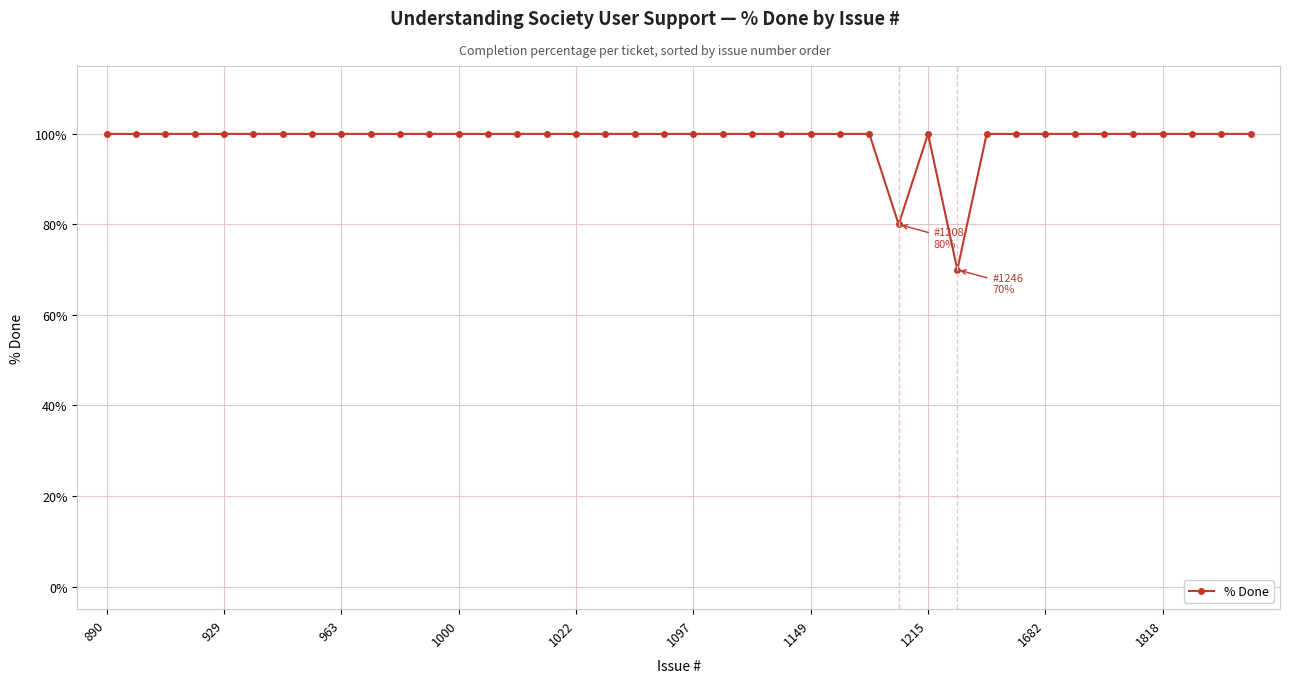

What is the greatest value displayed?

100